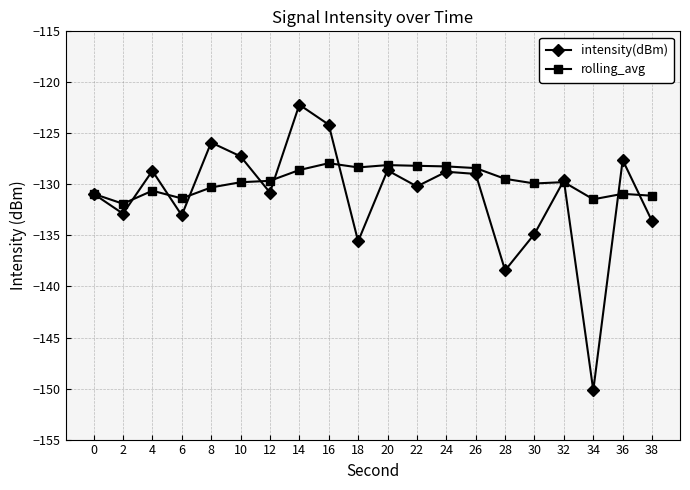

Read the rolling_avg value at 12.

-129.6